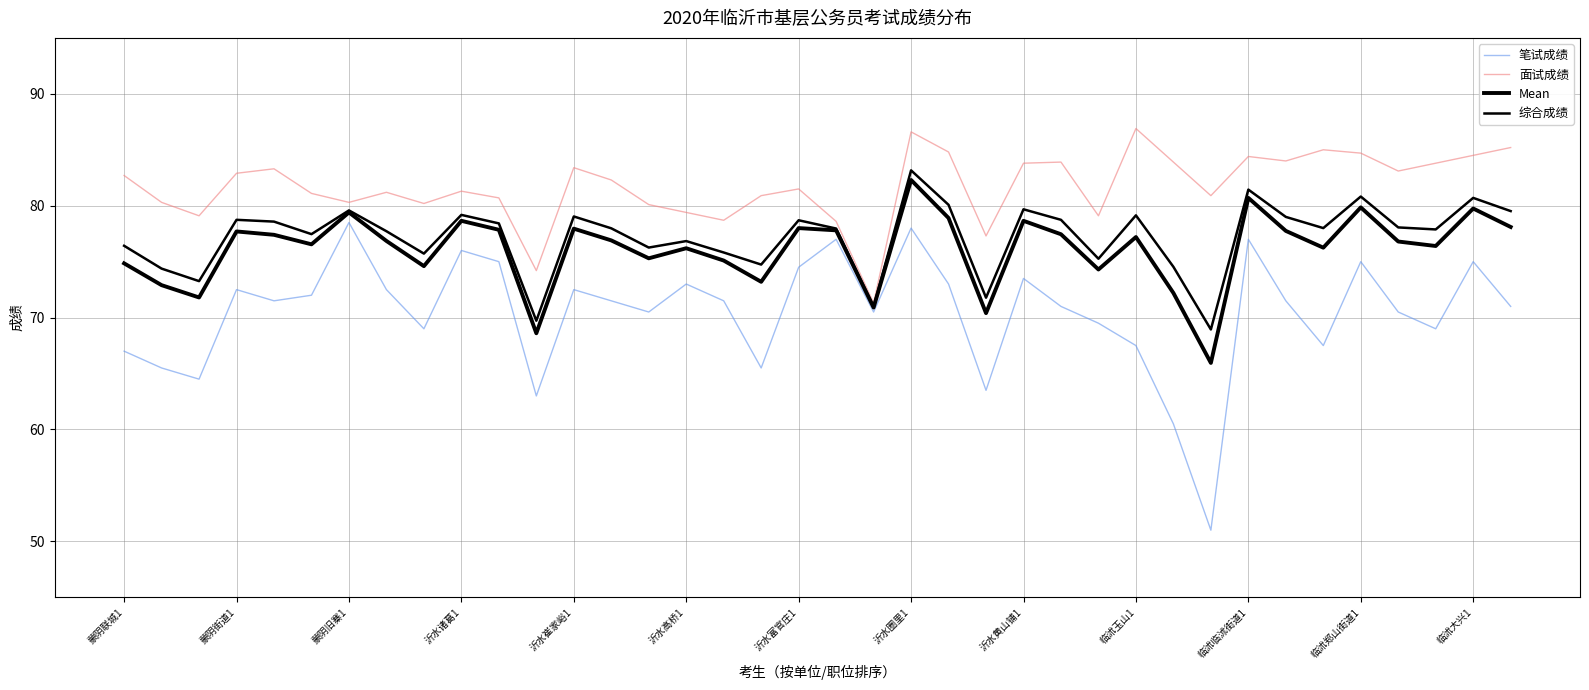

Is this an area chart (filled region under the line)?

No